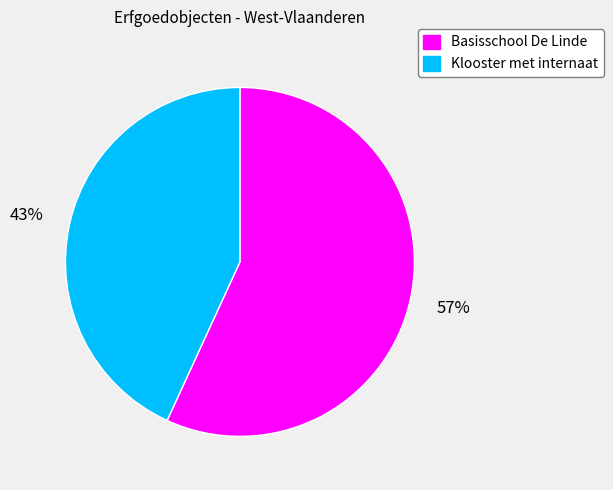

What percentage is the Klooster met internaat slice, to the nearest percent?

43%